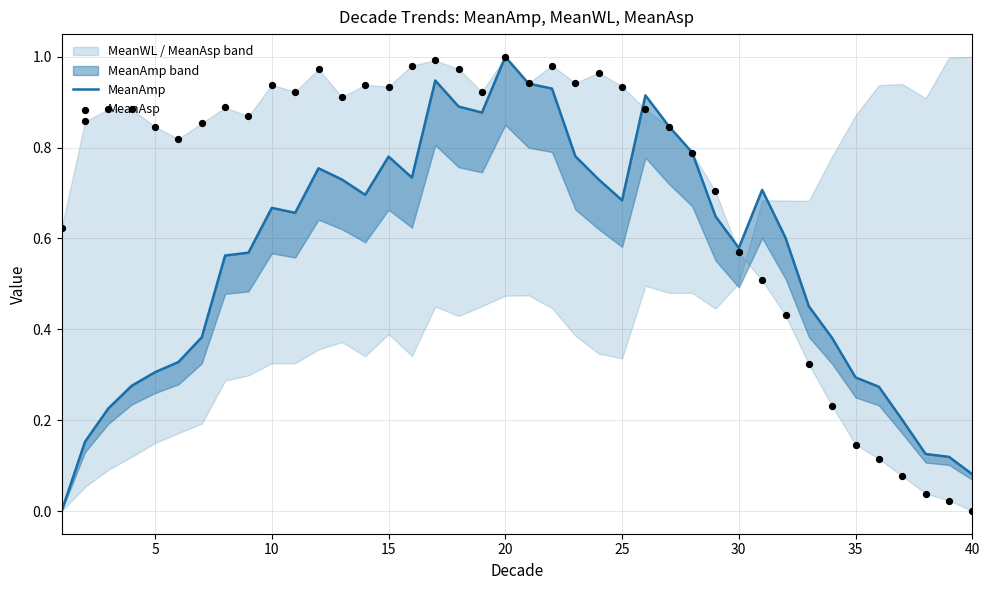

At how many categories does at least one series exceed 0?

40